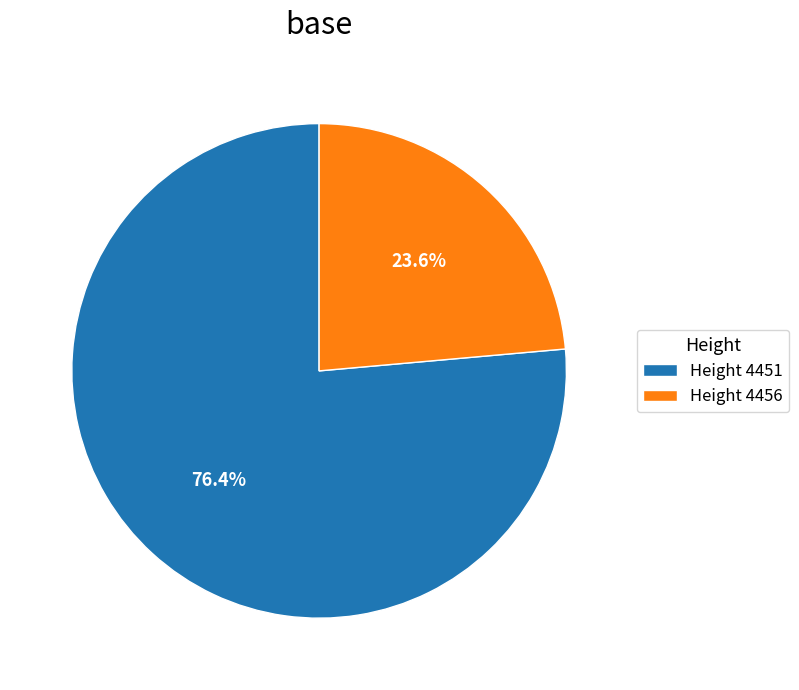

What percentage is NOT represented by Height 4456?

76.4%